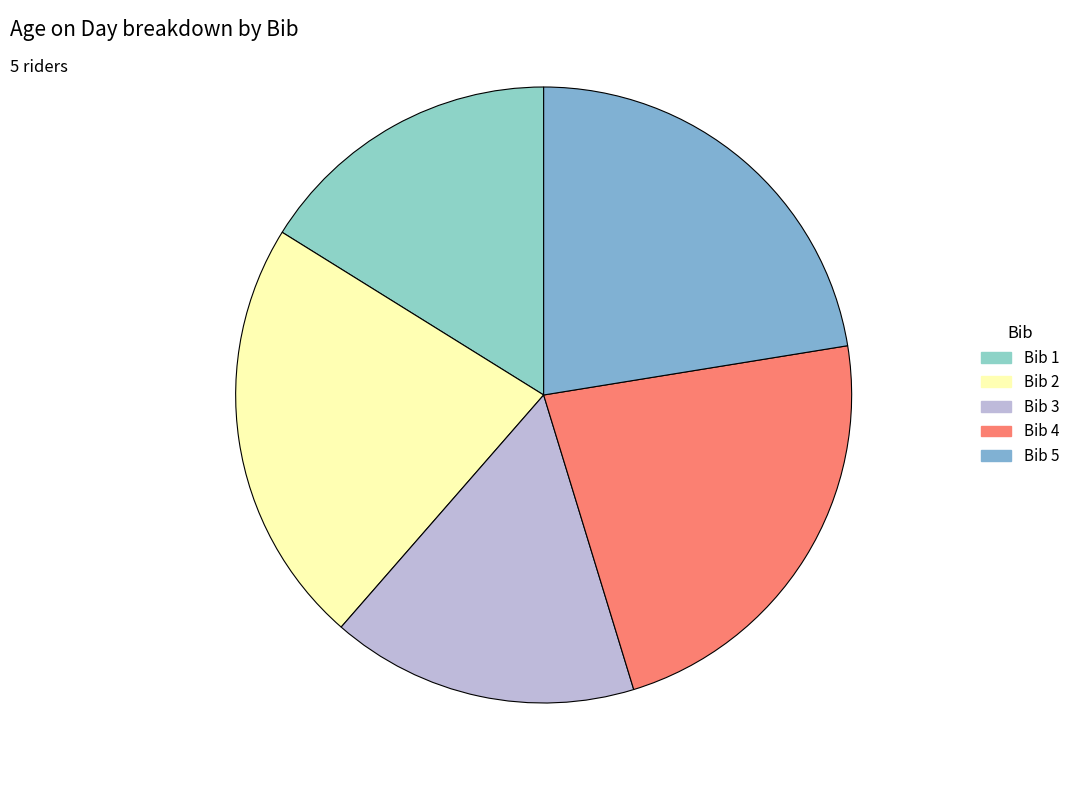

To the nearest percent, what is the difference between the largest and smallest slice percentages?

7%